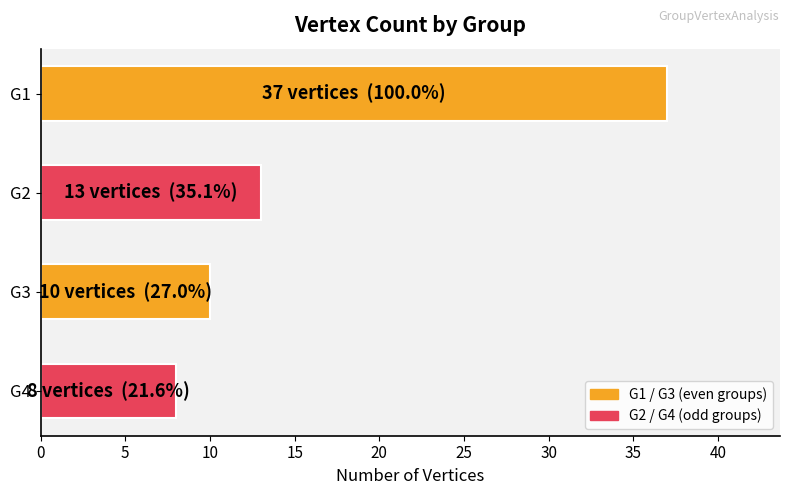

Reading bottom to top, extract all data points from this chart.

8	10	13	37